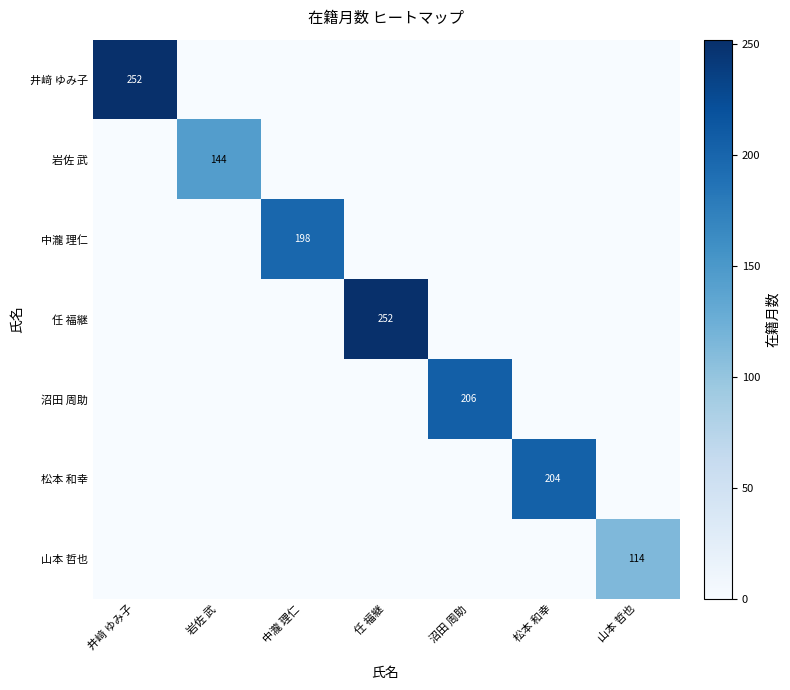

Which series has the largest total across all categories?

井﨑 ゆみ子